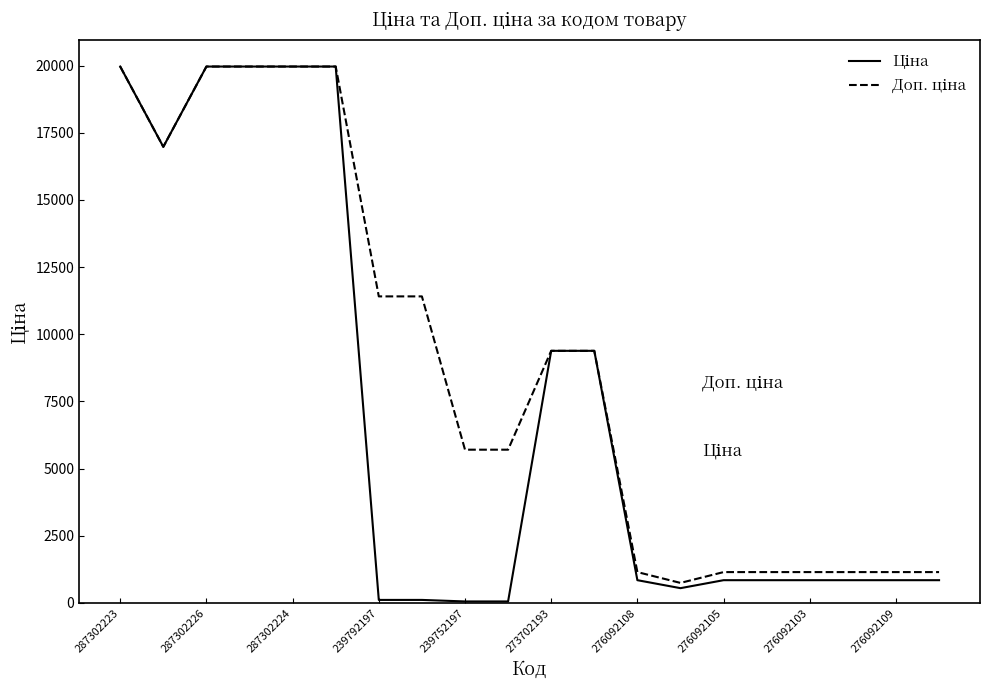

How many lines are shown in the chart?

2